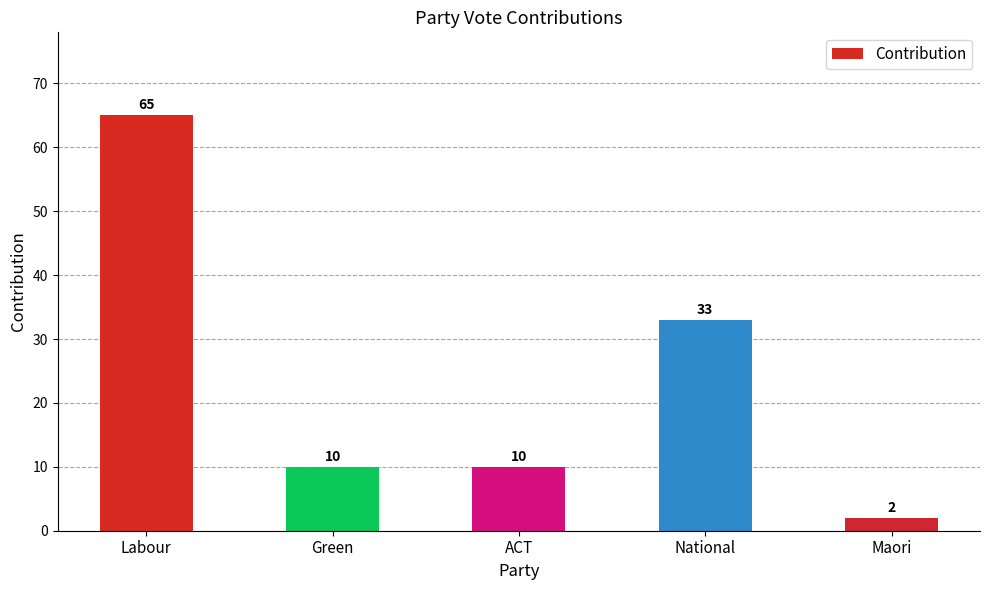

What is the difference between the second highest and second lowest values?

23